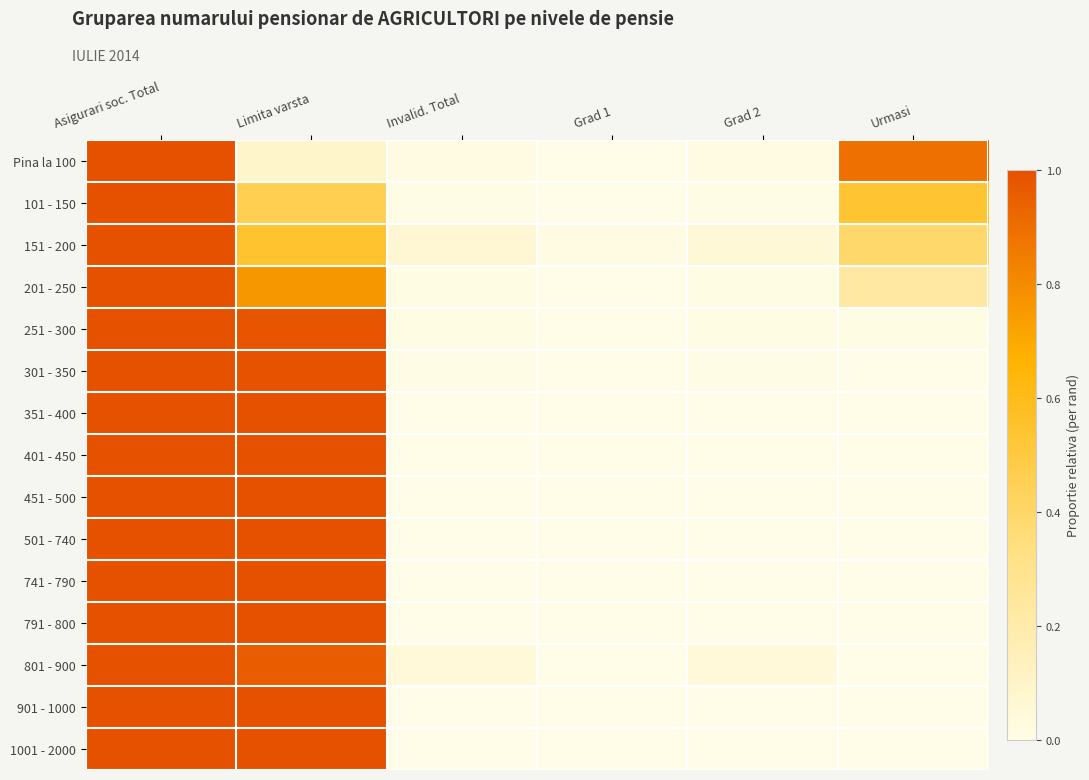

What is the total value across all series at Asigurari soc. Total?

15.0